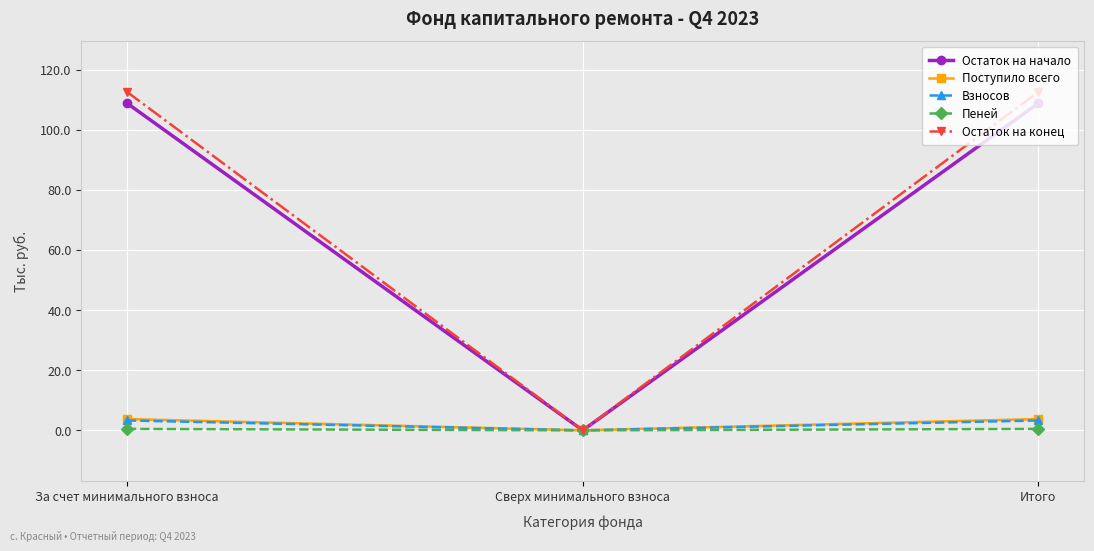

Is the value of Поступило всего at За счет минимального взноса greater than the value of Пеней at Итого?

Yes